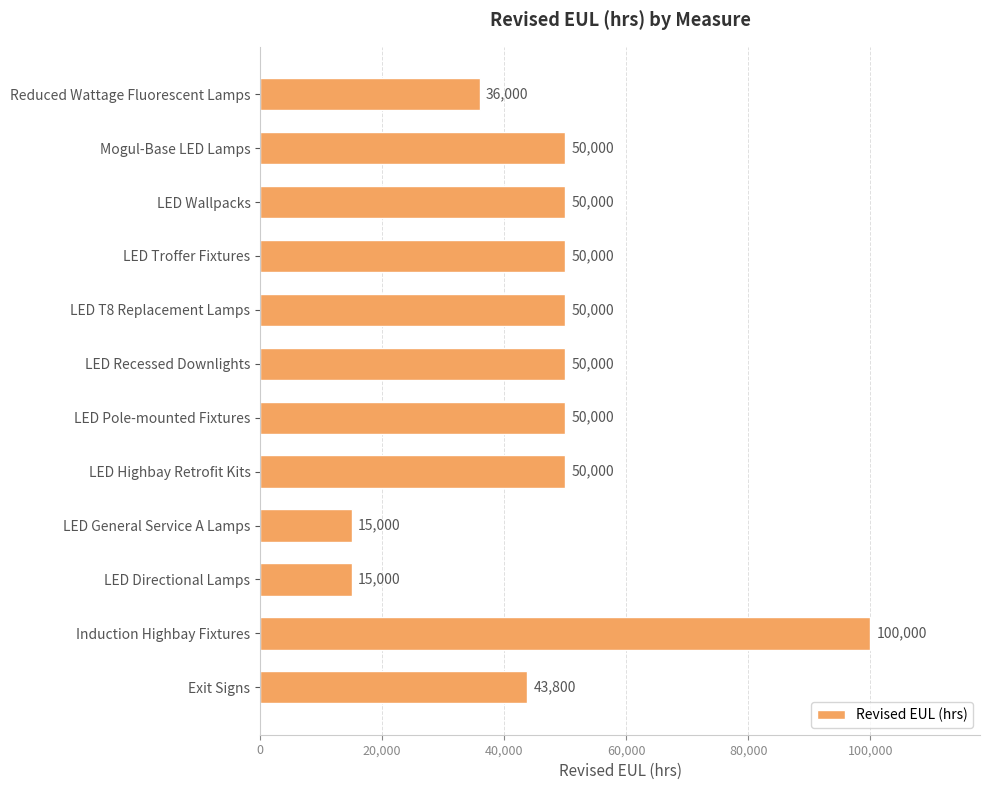

Are the bars horizontal?

Yes